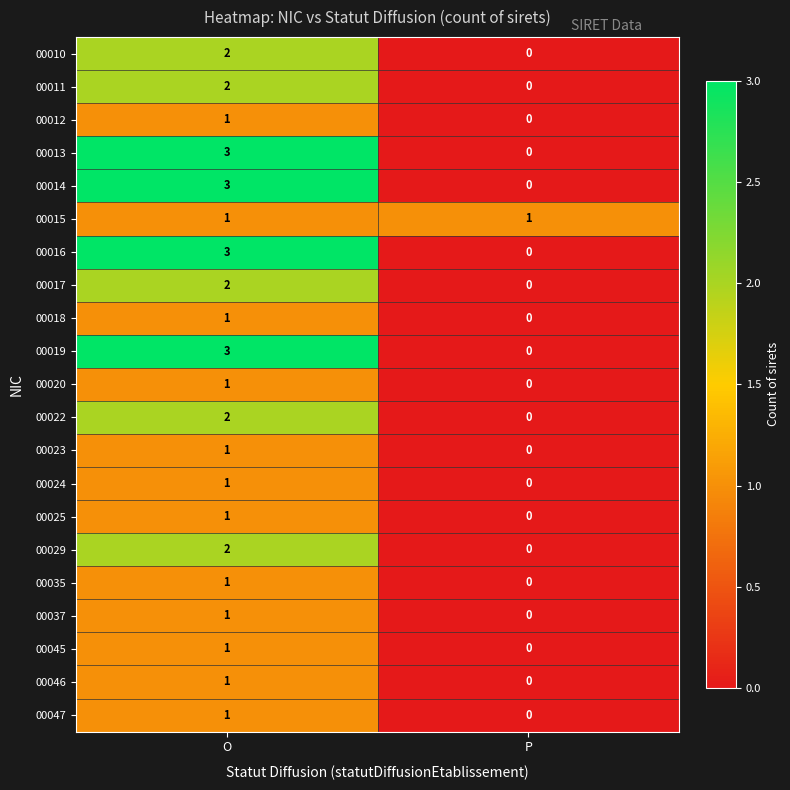

How many categories are shown in the chart?

2